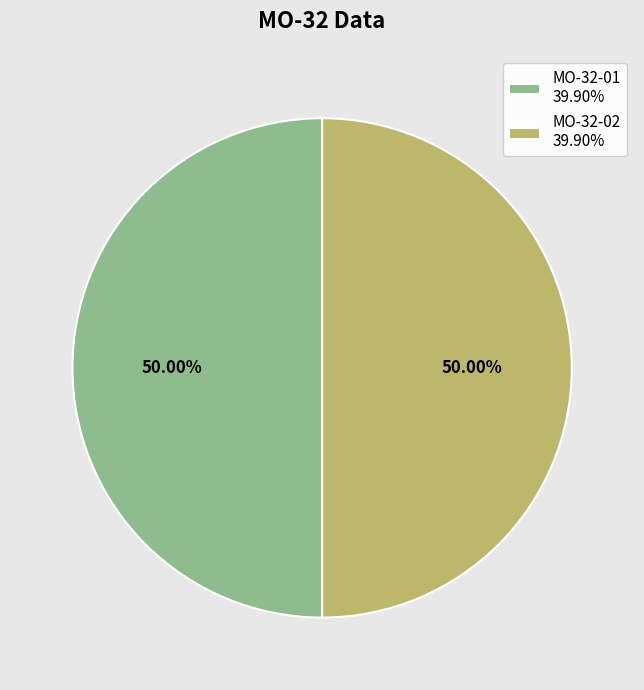

What percentage is the MO-32-02 slice, to the nearest percent?

50%